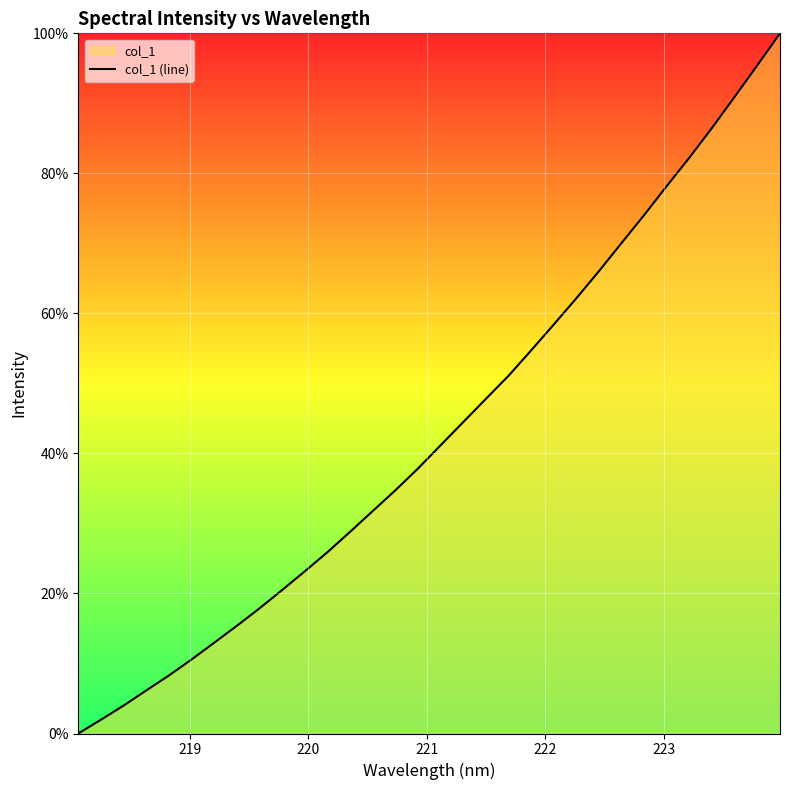

What is the difference between the maximum and minimum values?

100.0